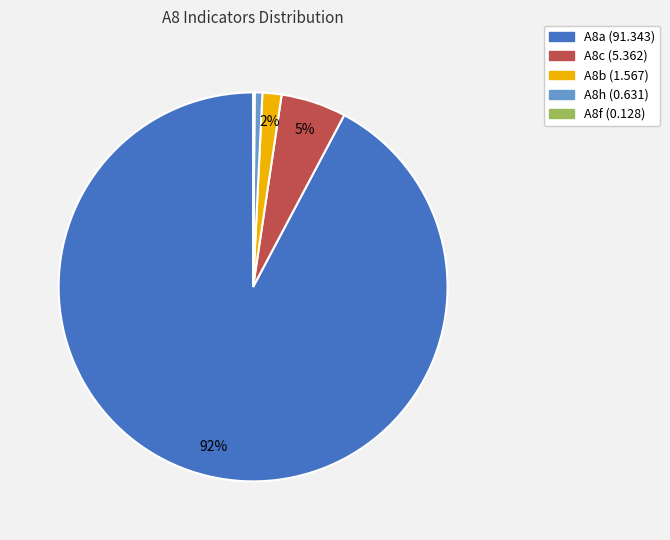

To the nearest percent, what is the average slice percentage?

20%